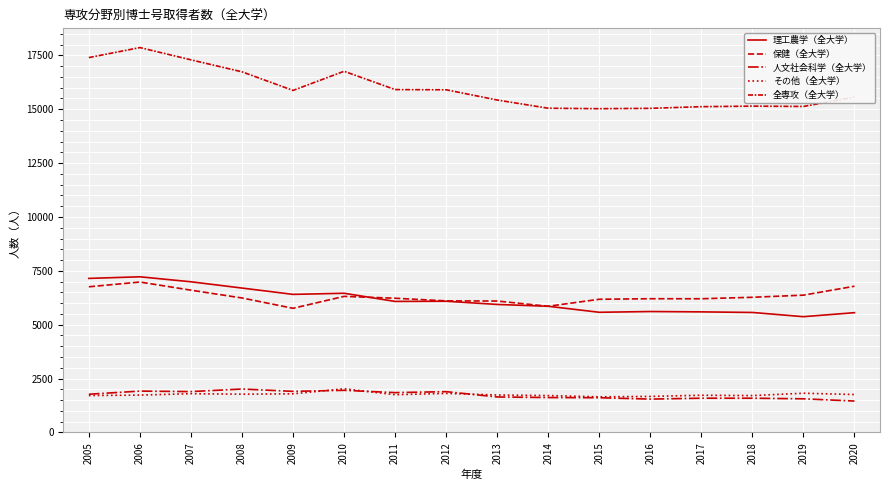

Is this an area chart (filled region under the line)?

No